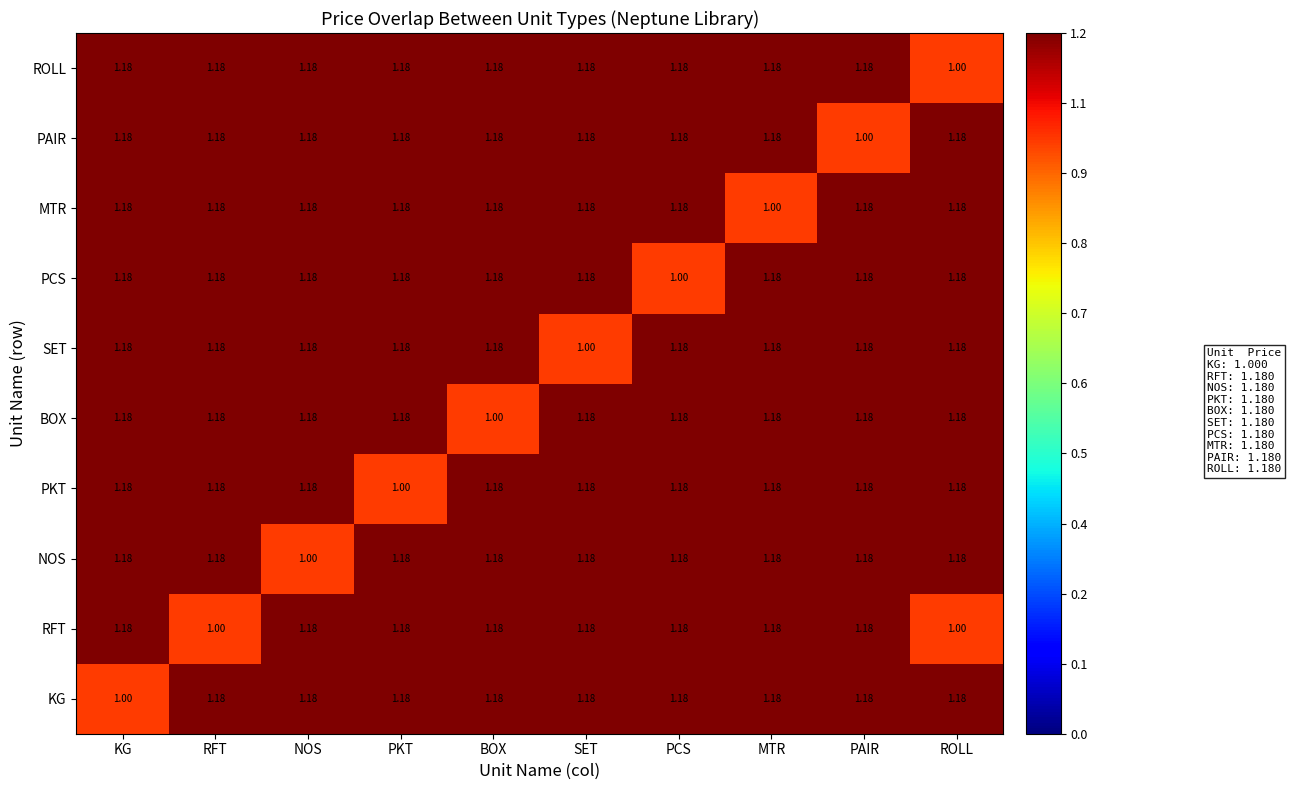

At which label does SET reach its minimum?

SET